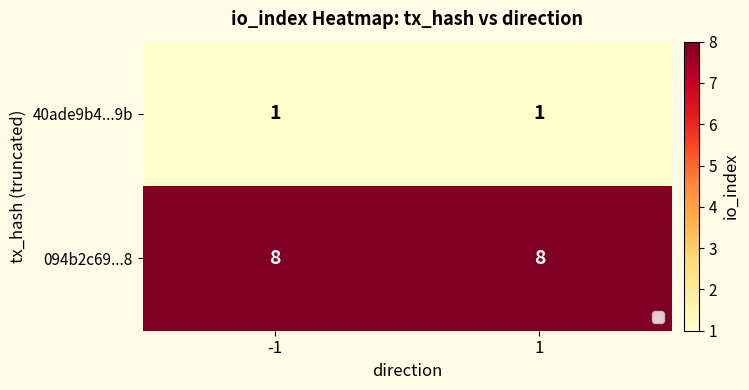

Rank the series at -1 from highest to lowest value.

094b2c69...8, 40ade9b4...9b